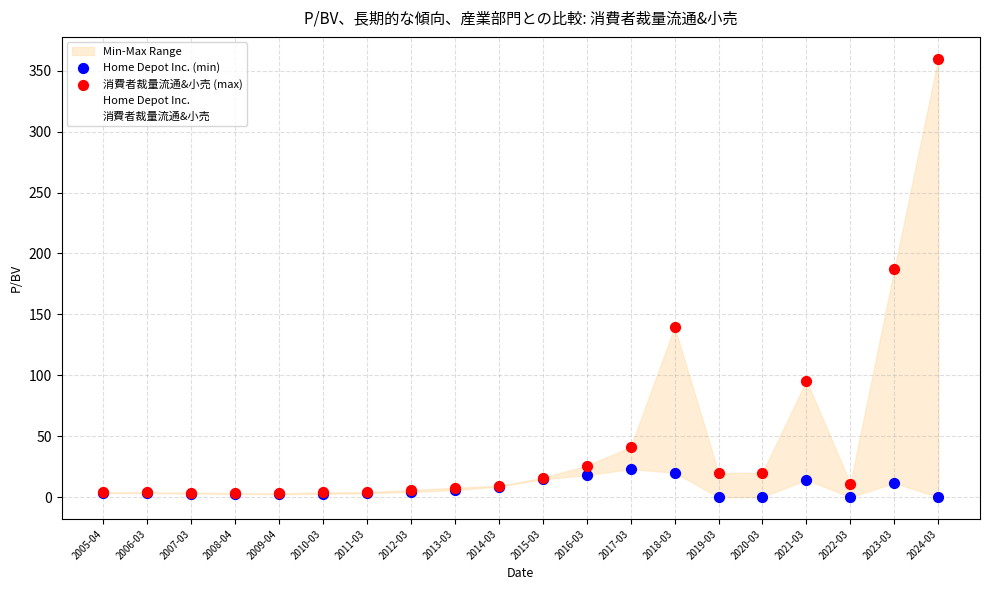

Which series has the largest Y range (max minus min)?

Home Depot Inc.